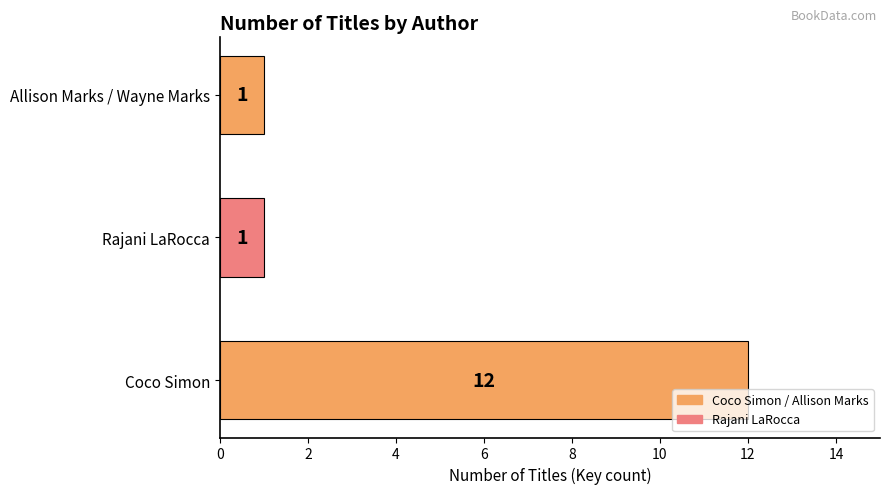

What is the greatest value displayed?

12